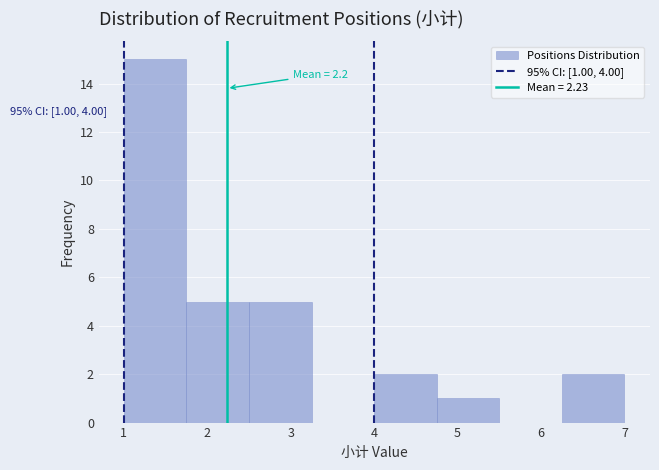

Which range on the x-axis has the tallest bar?

1.00 to 1.75